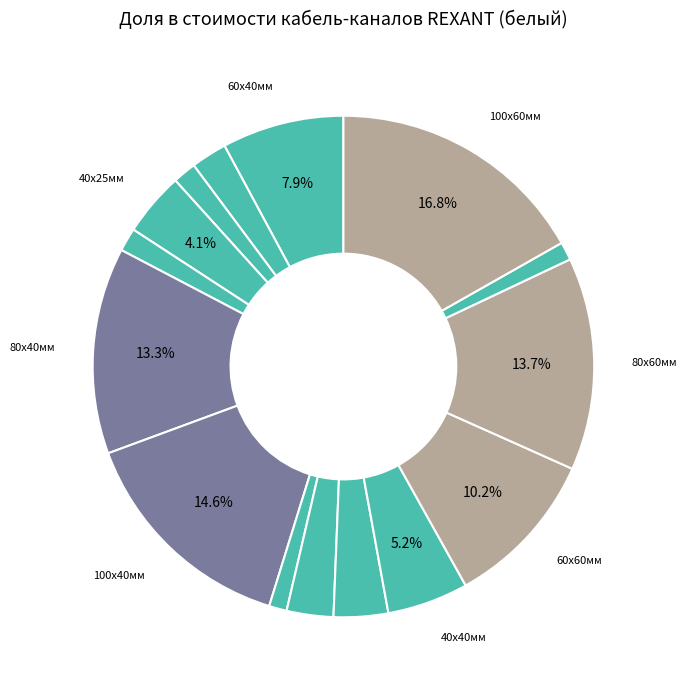

How many slices are in this pie chart?

15